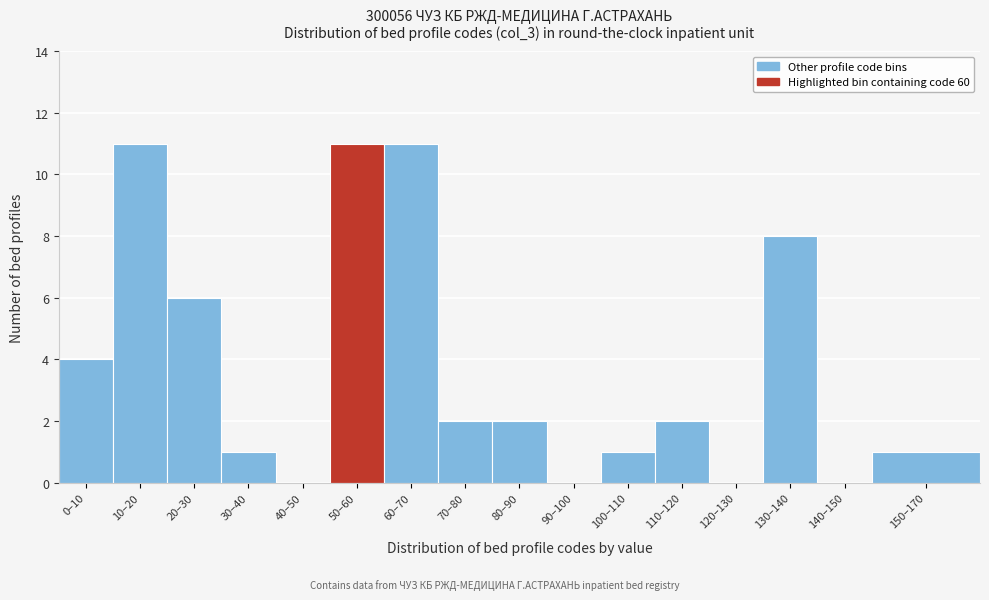

Reading right to left, extract all data points from this chart.

150–170=1	140–150=0	130–140=8	120–130=0	110–120=2	100–110=1	90–100=0	80–90=2	70–80=2	60–70=11	50–60=11	40–50=0	30–40=1	20–30=6	10–20=11	0–10=4